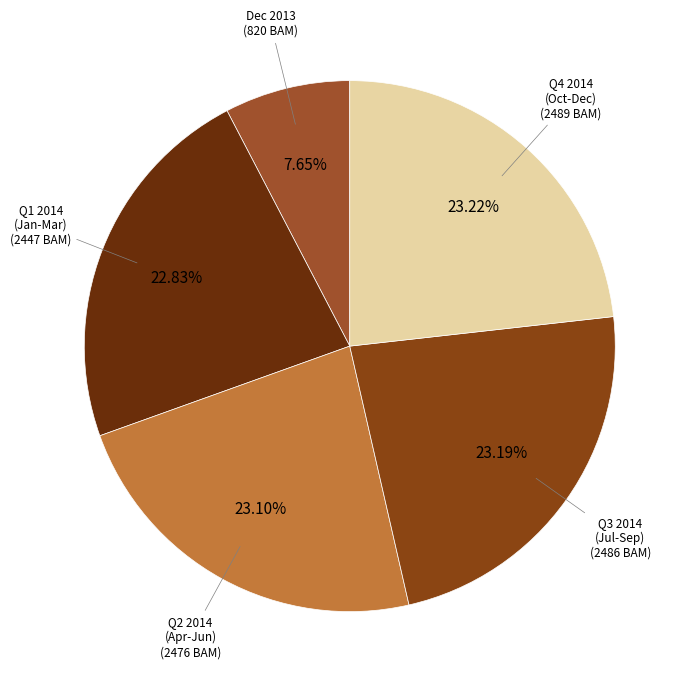

Count the number of slices in the pie.

5